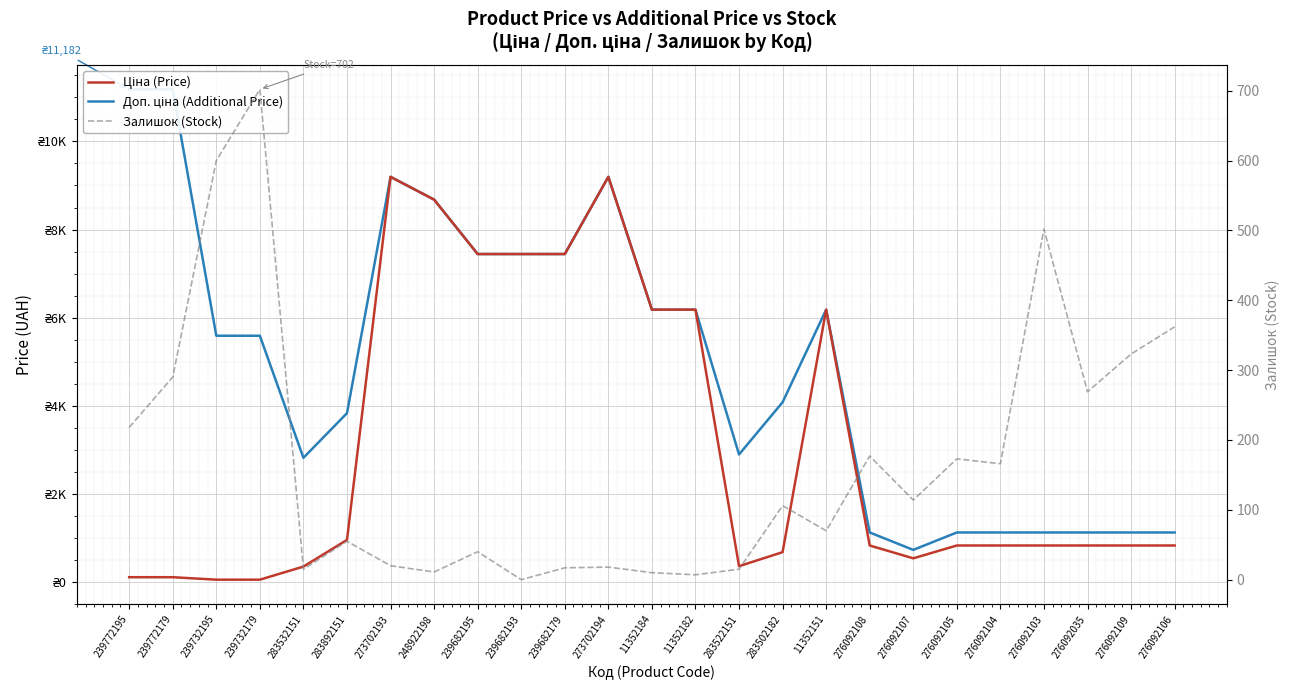

How many lines are shown in the chart?

3